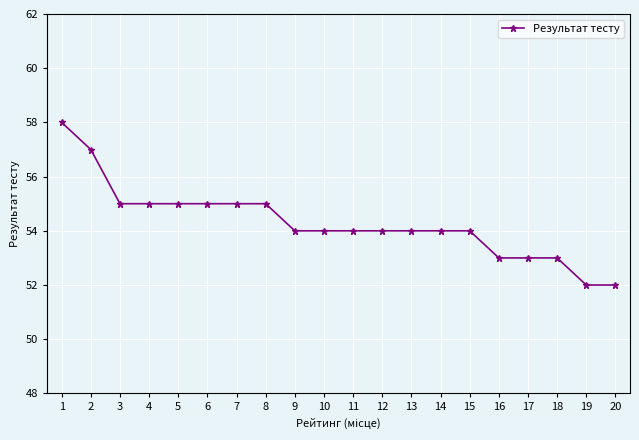

Reading left to right, transcribe all the data shown in this chart.

58	57	55	55	55	55	55	55	54	54	54	54	54	54	54	53	53	53	52	52